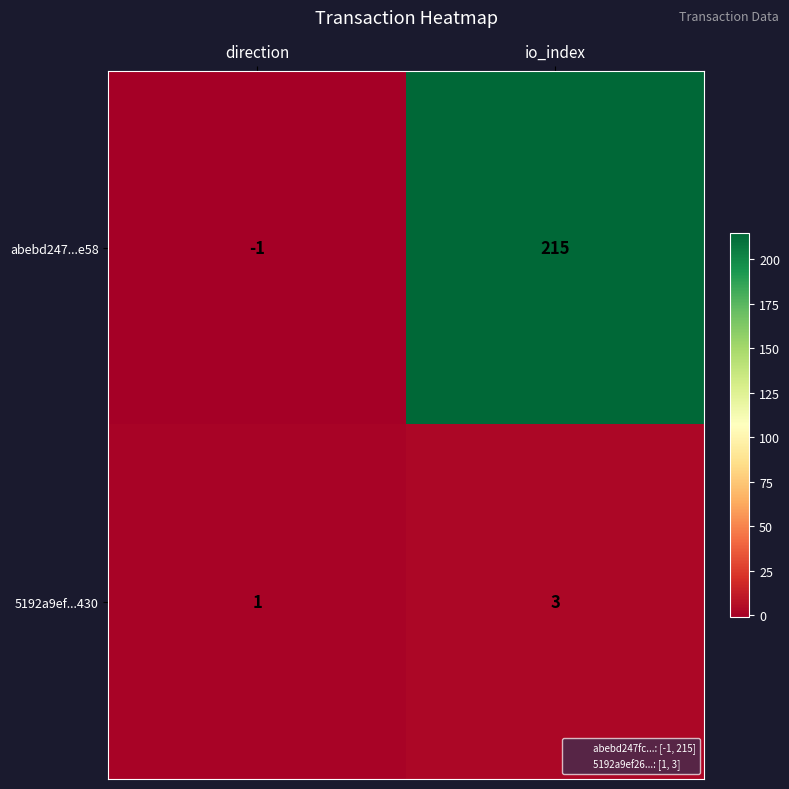

Between direction and io_index, which series saw the biggest shift?

abebd247...e58